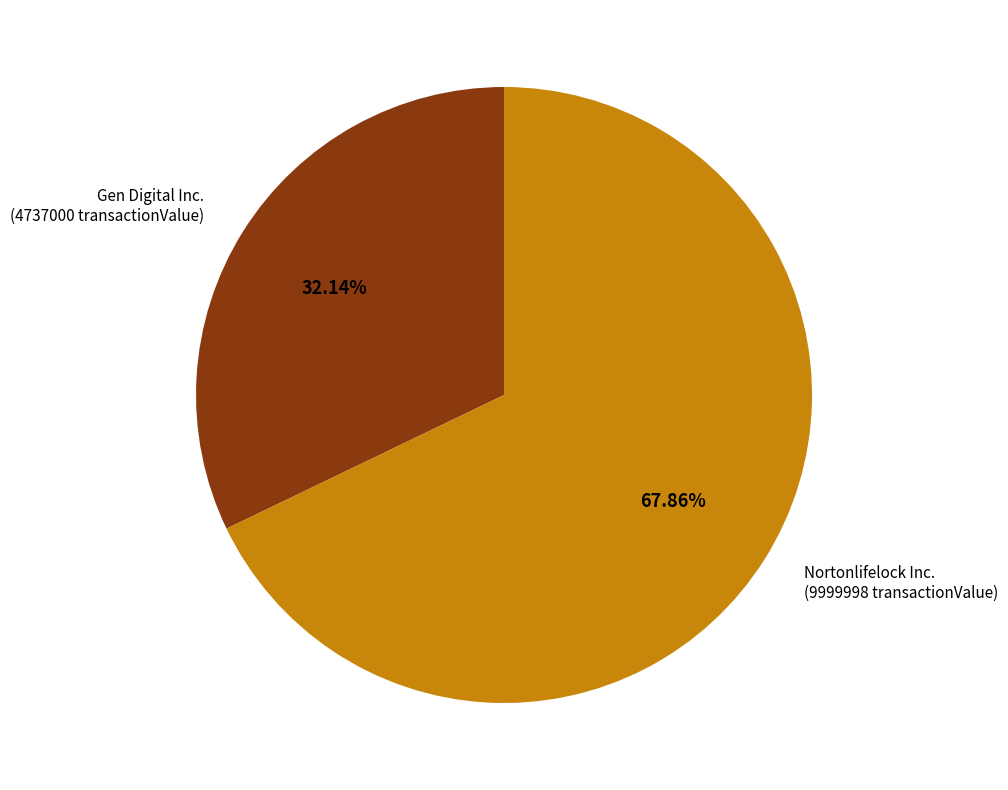

Is there any slice that represents more than half of the pie?

Yes